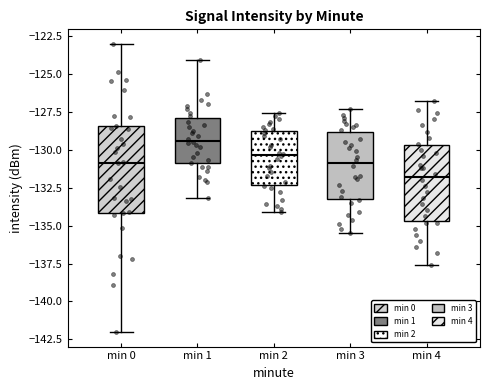

Where does the lower whisker of the box for min 1 end on the y-axis? The values are not printed on the chart, so give them approximately, as read against the axis.

-133.0